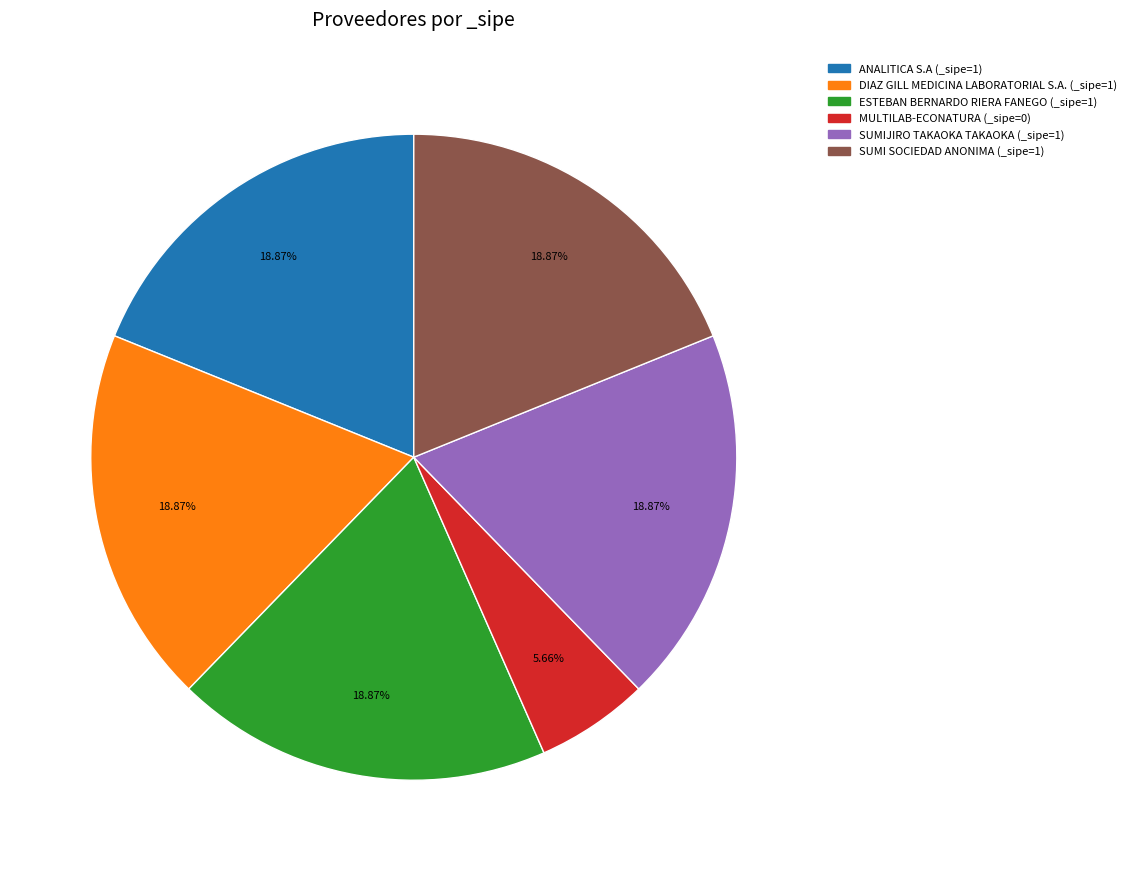

Combined, do ANALITICA S.A and DIAZ GILL MEDICINA LABORATORIAL S.A. account for over 50%?

No